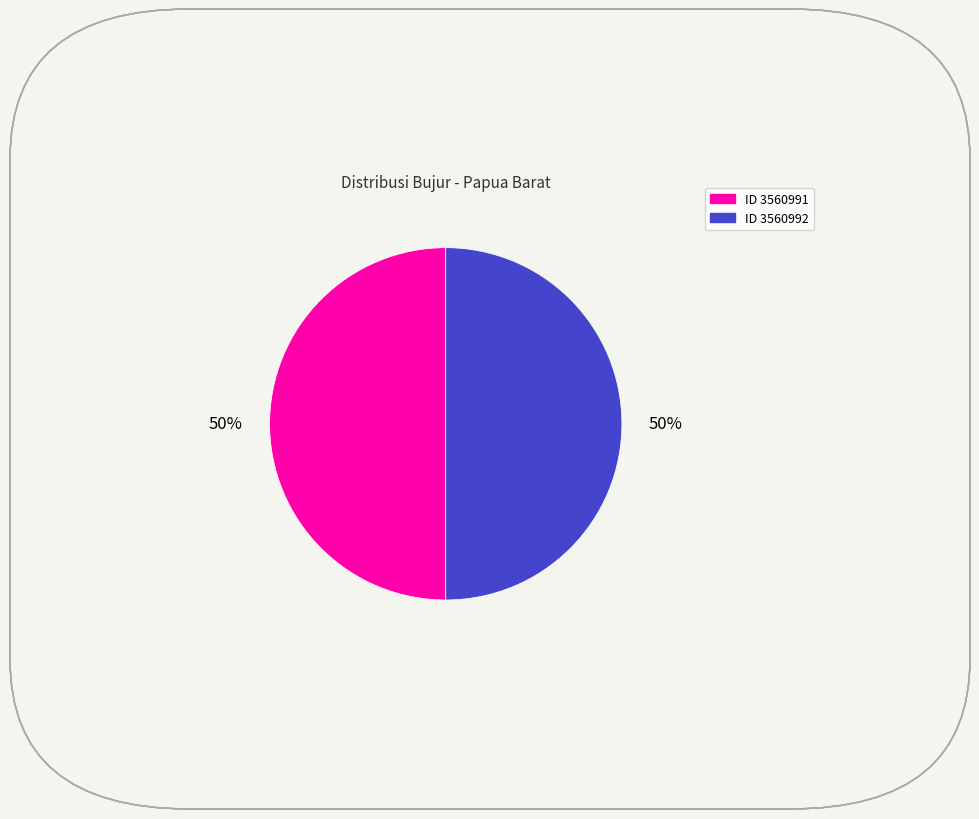

To the nearest percent, what is the average slice percentage?

50%